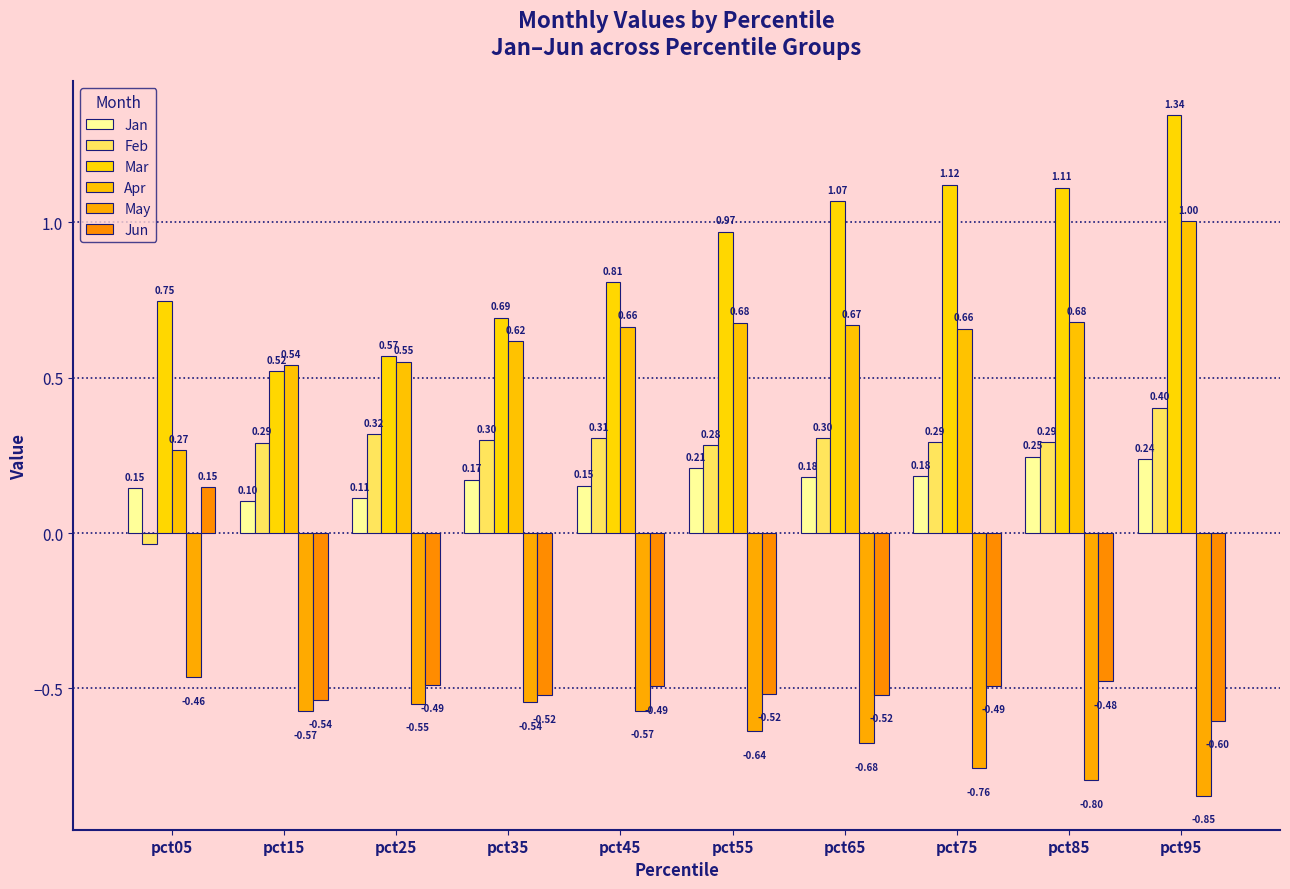

The value of Jan at pct25 is 0.0. True or false?

False